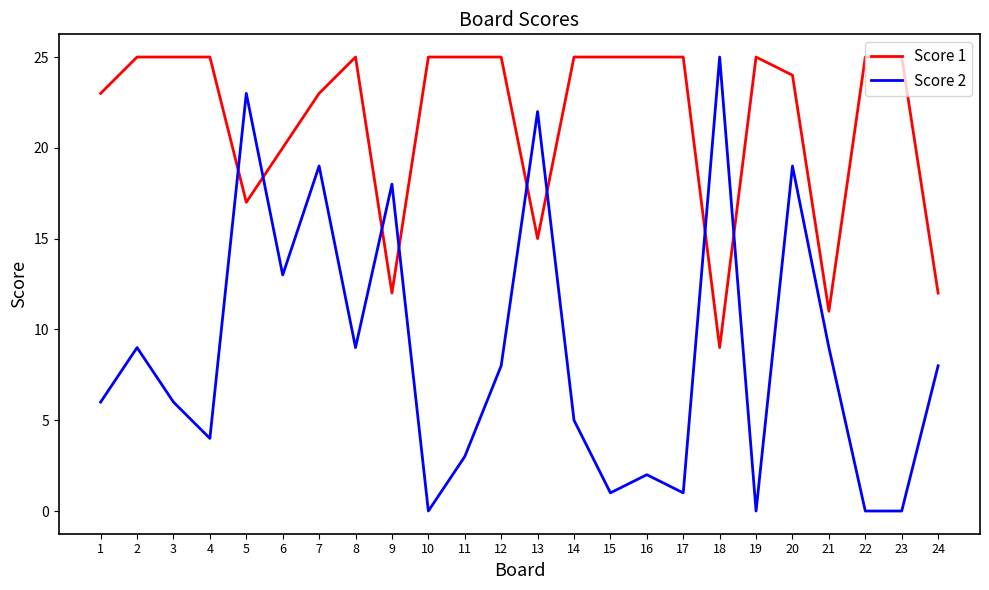

What are all the series names shown in the legend?

Score 1, Score 2